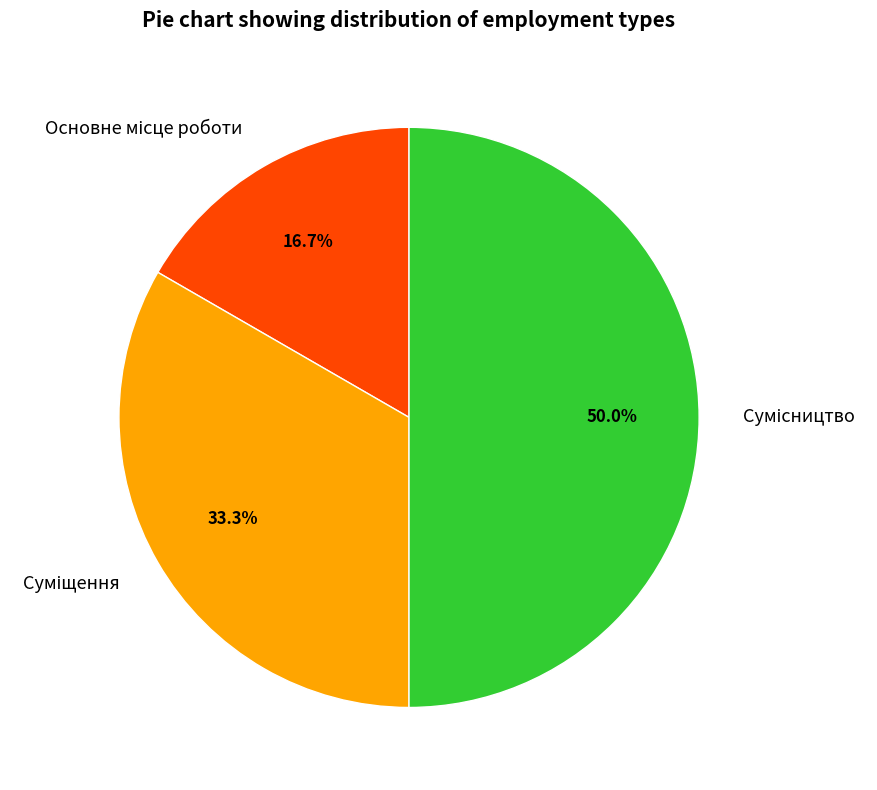

What is the ratio of the value at Основне місце роботи to the value at Суміщення?

0.5